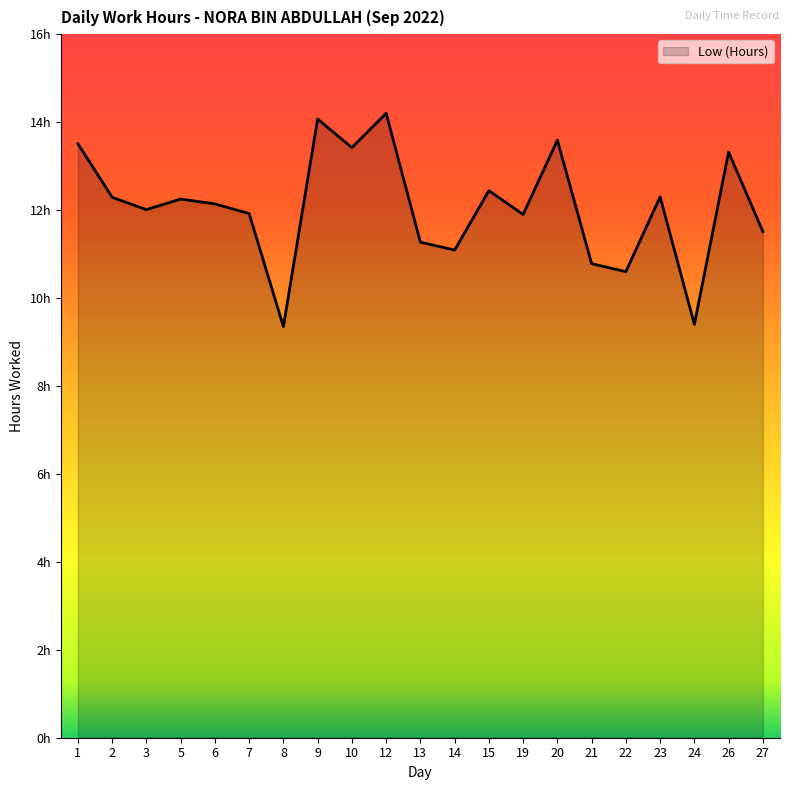

Is this an area chart (filled region under the line)?

Yes